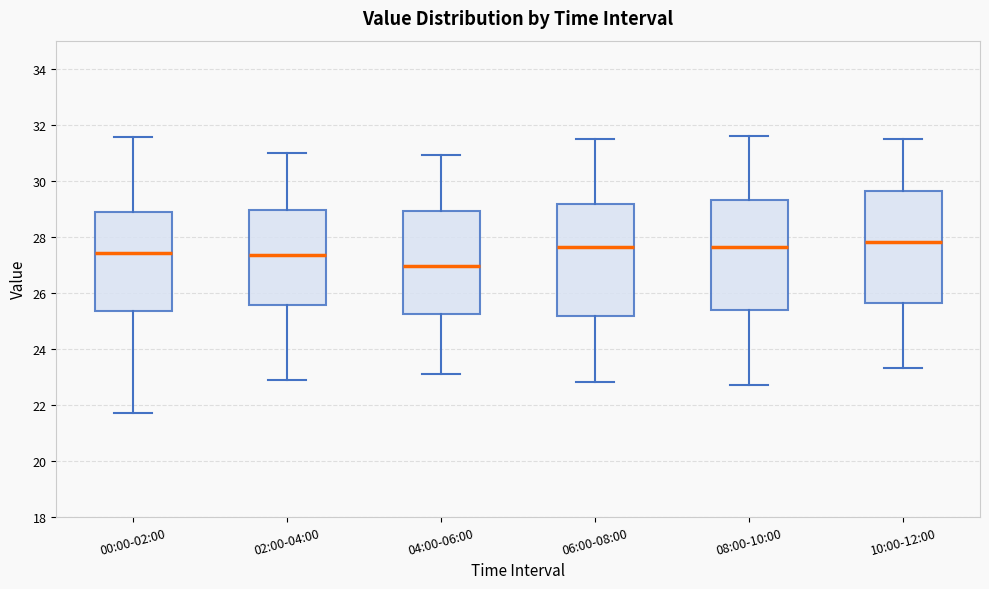

Reading left to right, read every box against the y-axis: the position of its median line, the range the box covers, and the ends of its whiskers. The values are not printed on the chart, so give them approximately, as read against the axis.

00:00-02:00: median 27.4, box 25.4 to 28.8, whiskers 21.8 to 31.6
02:00-04:00: median 27.4, box 25.6 to 29.0, whiskers 23.0 to 31.0
04:00-06:00: median 27.0, box 25.2 to 29.0, whiskers 23.2 to 31.0
06:00-08:00: median 27.6, box 25.2 to 29.2, whiskers 22.8 to 31.6
08:00-10:00: median 27.6, box 25.4 to 29.4, whiskers 22.8 to 31.6
10:00-12:00: median 27.8, box 25.6 to 29.6, whiskers 23.4 to 31.6